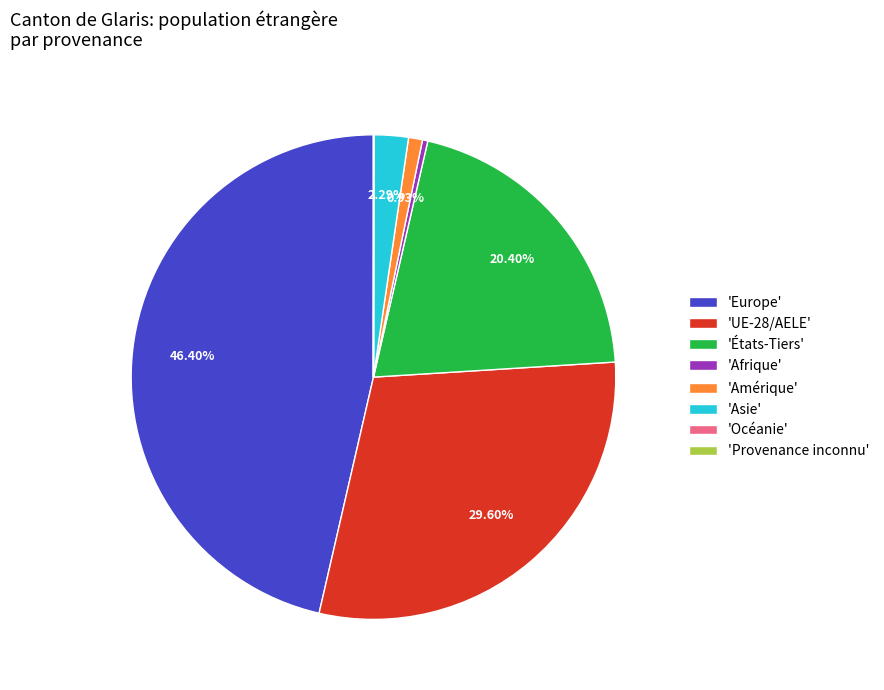

What is the ratio of the value at 'Amérique' to the value at 'Asie'?

0.4